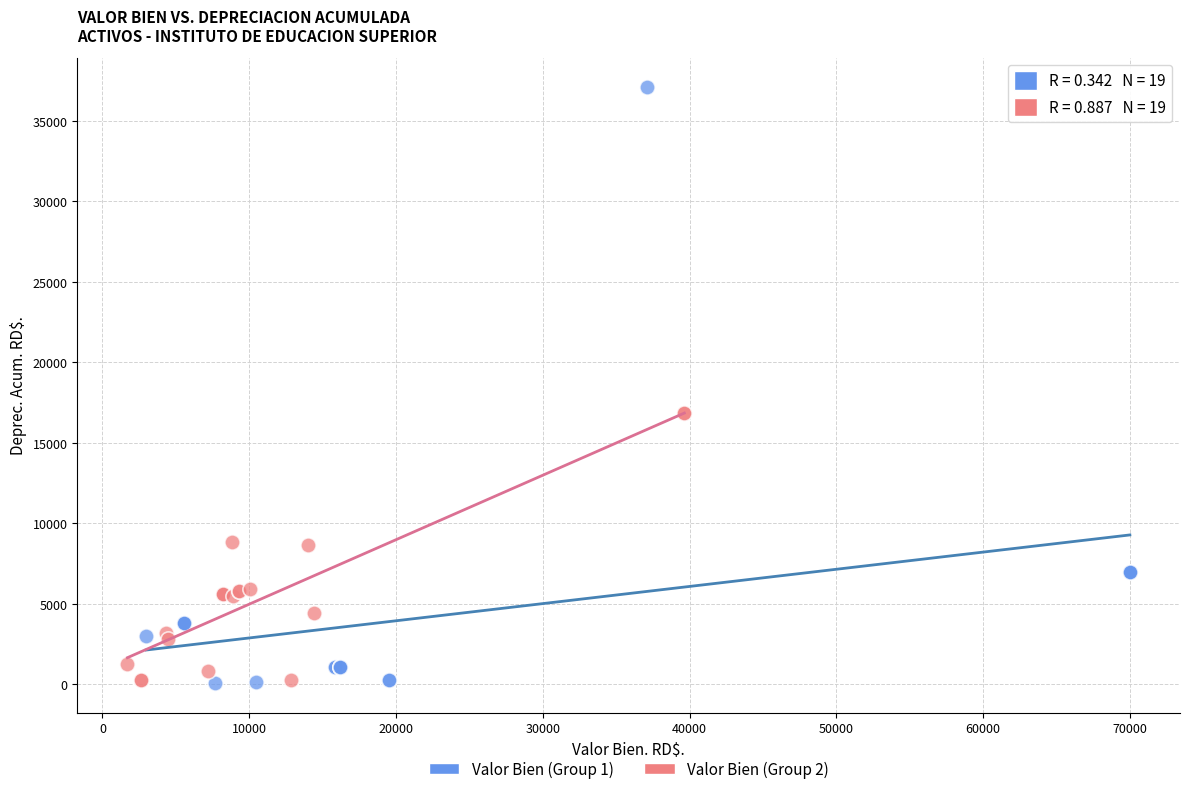

Which series reaches the maximum Y coordinate?

Valor Bien (Group 1)